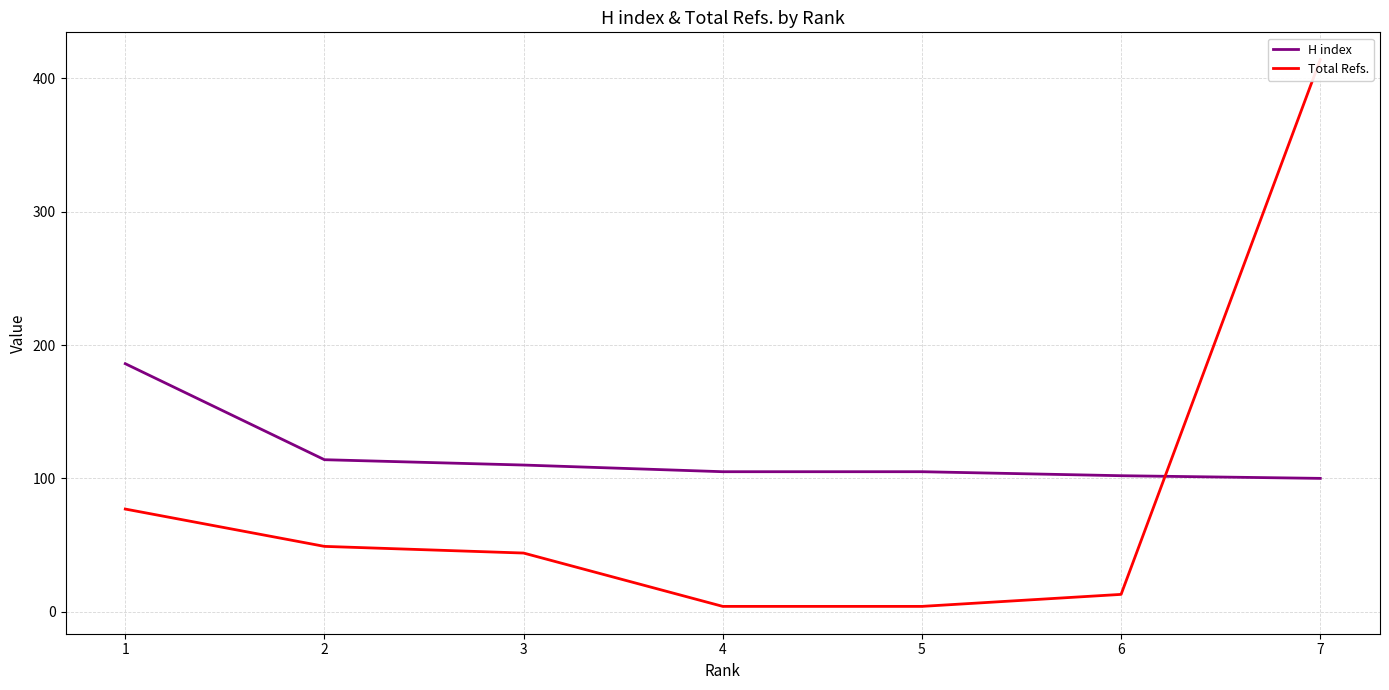

How many lines are shown in the chart?

2